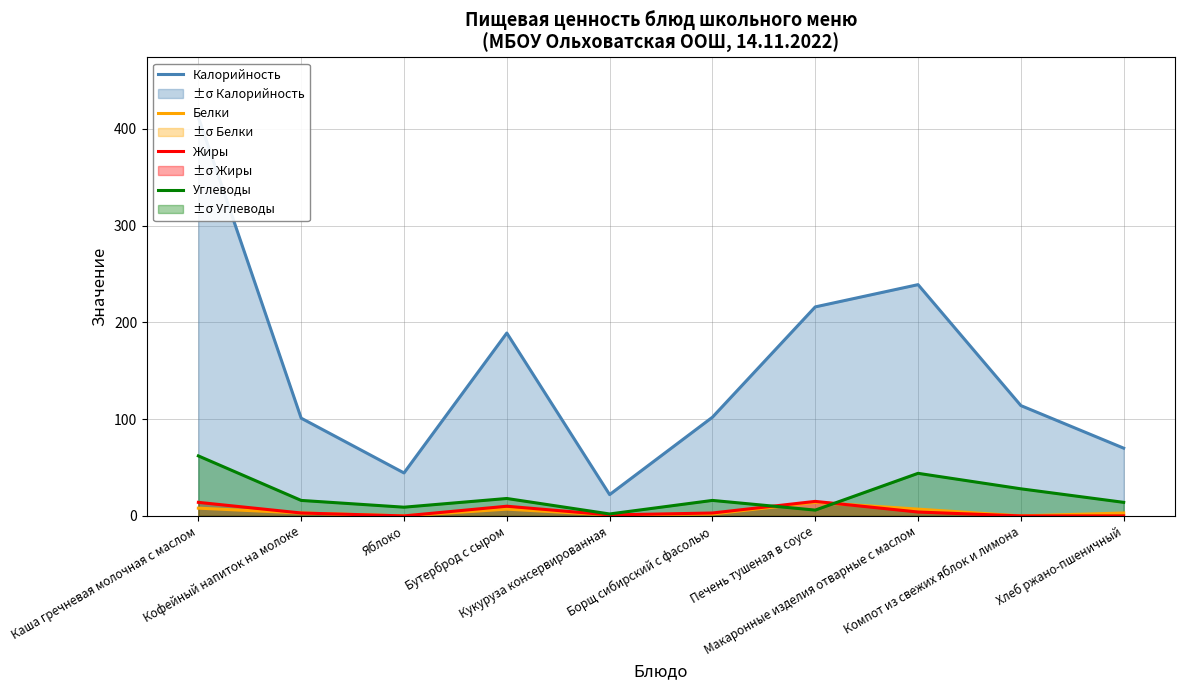

What is the label of the 7th point from the left?

Печень тушеная в соусе